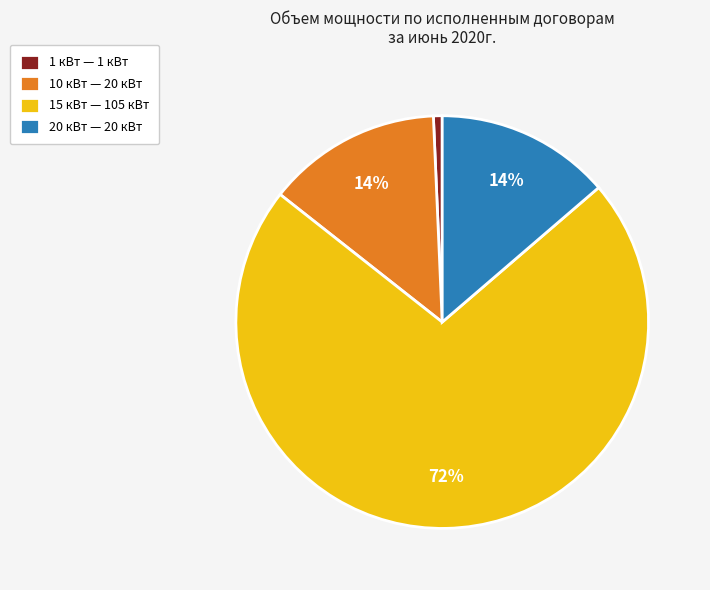

Which slice is the smallest?

1 кВт — 1 кВт